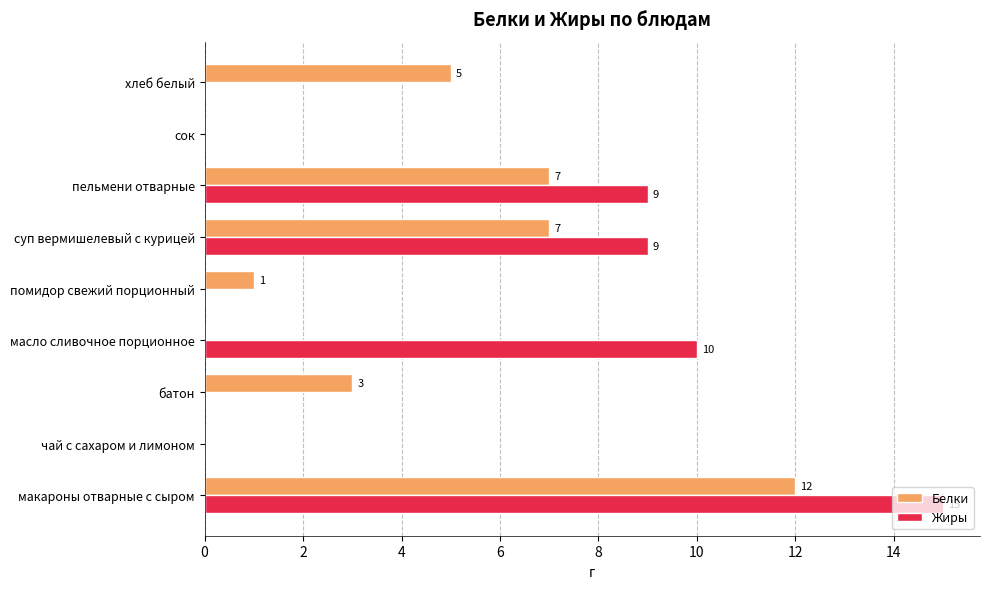

Which series has the largest total across all categories?

Жиры